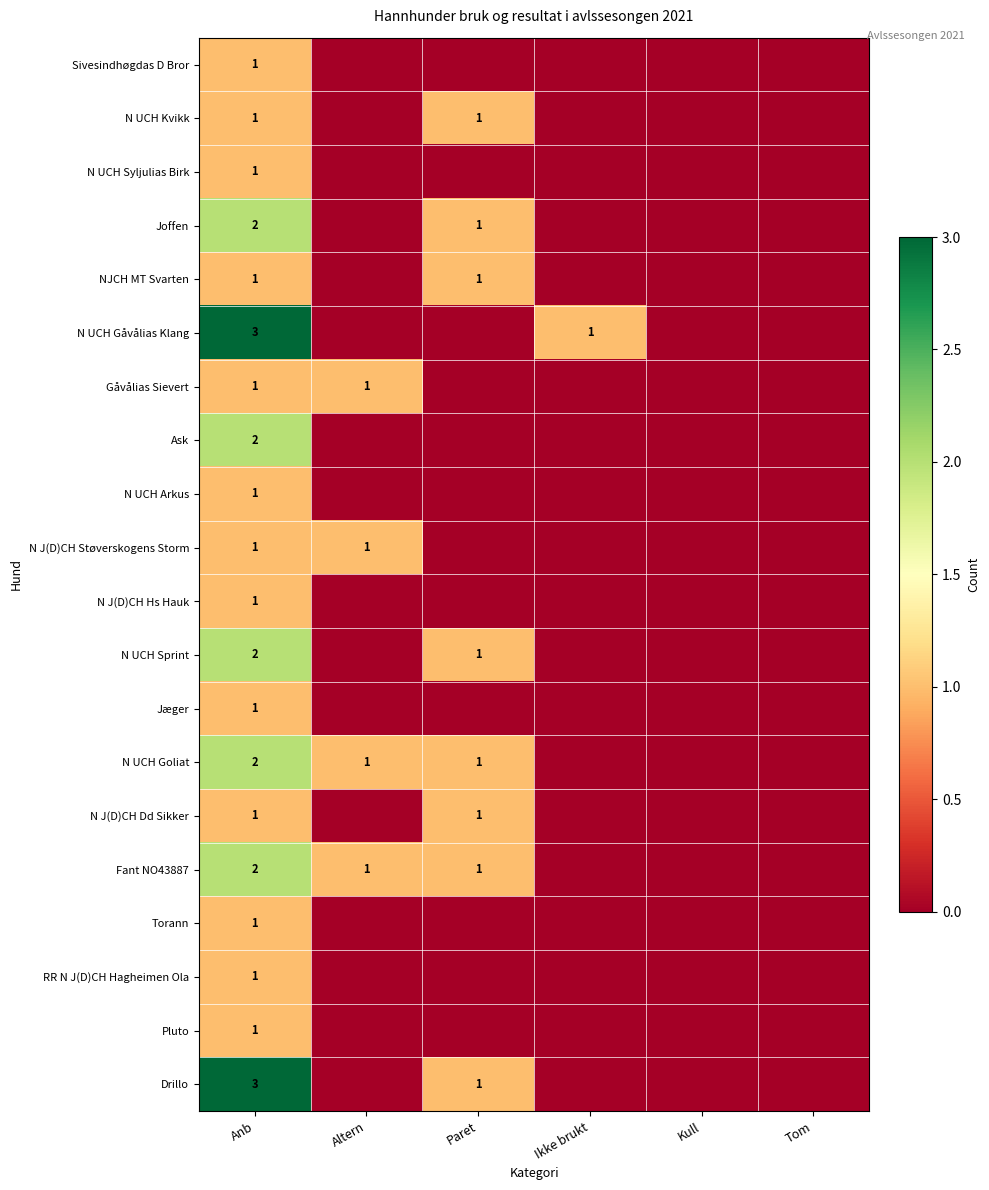

The value of N J(D)CH Dd Sikker at Paret is 1. True or false?

True